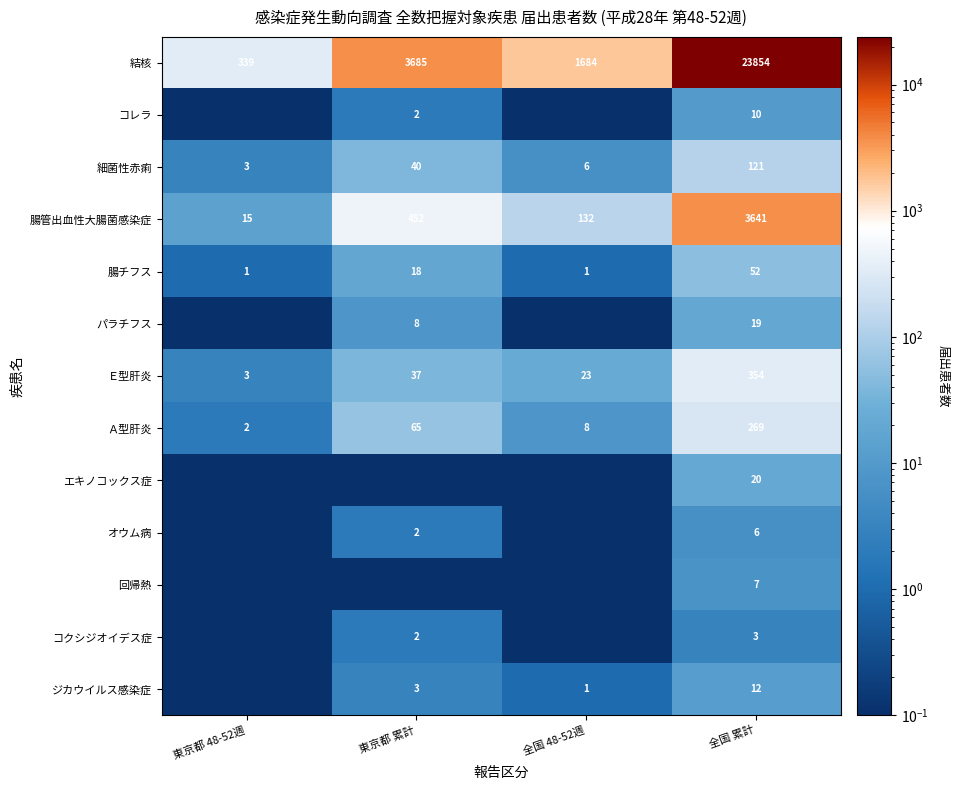

Rank the categories by Ａ型肝炎 value from highest to lowest.

全国 累計, 東京都 累計, 全国 48-52週, 東京都 48-52週